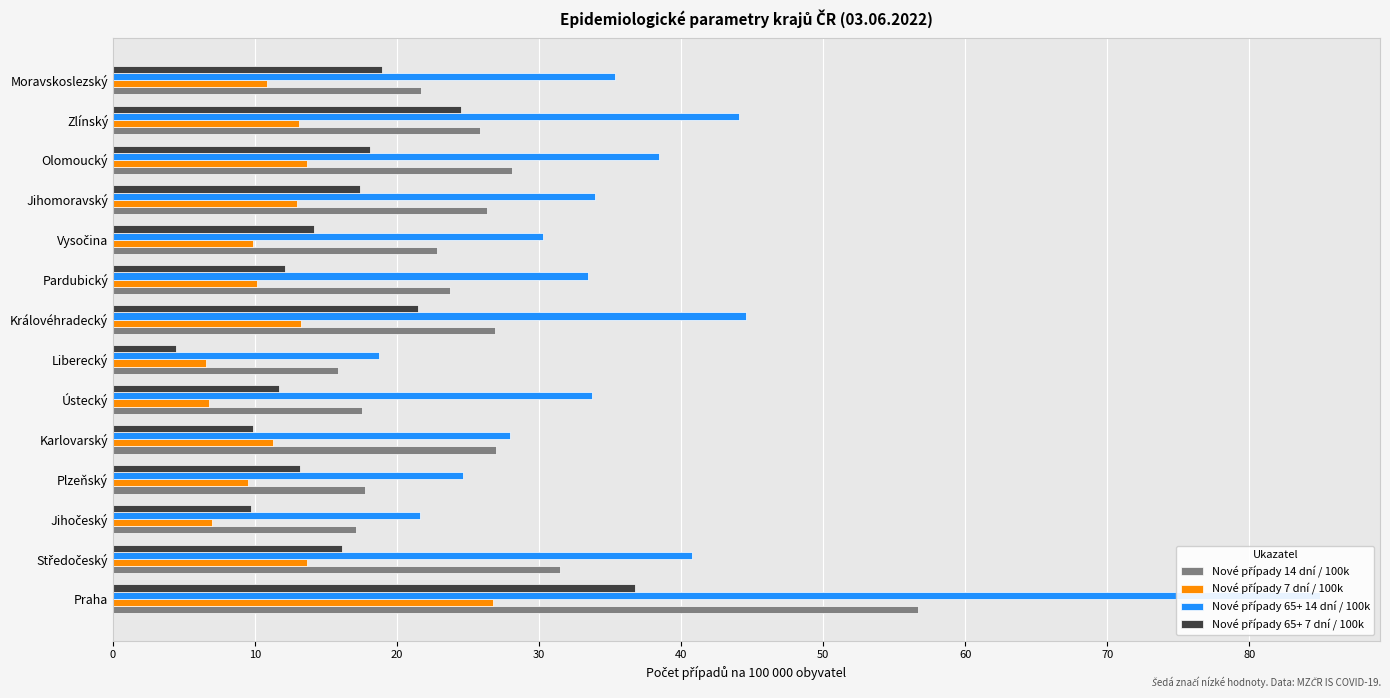

What is the maximum value for Nové případy 65+ 7 dní / 100k?

36.7